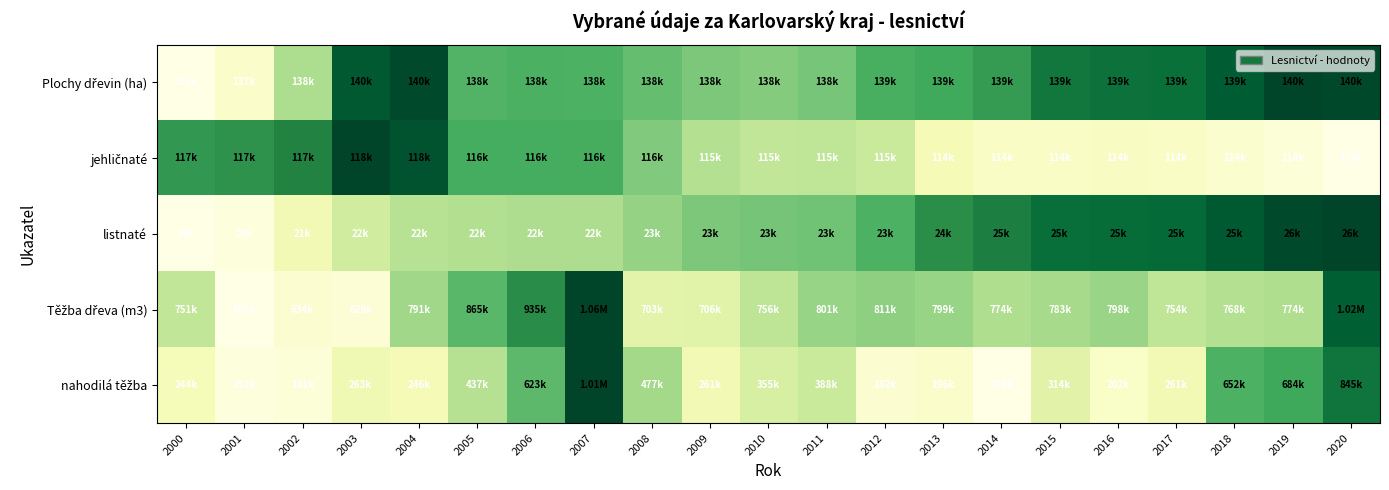

Which category has the lowest value across all series?

2000